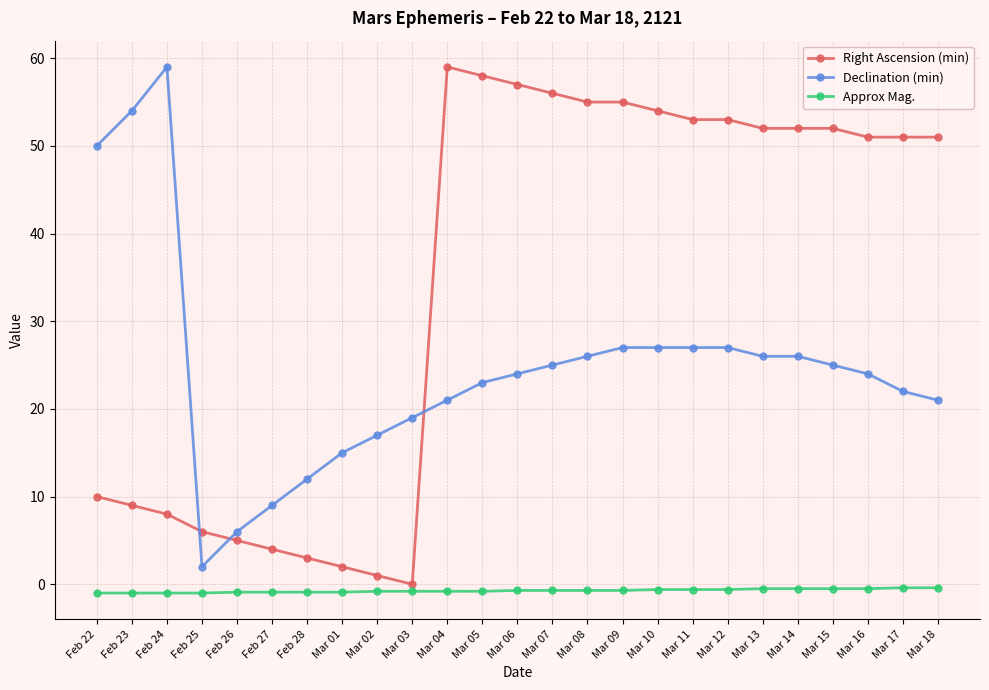

At which label does Declination (min) first exceed 24?

Feb 22